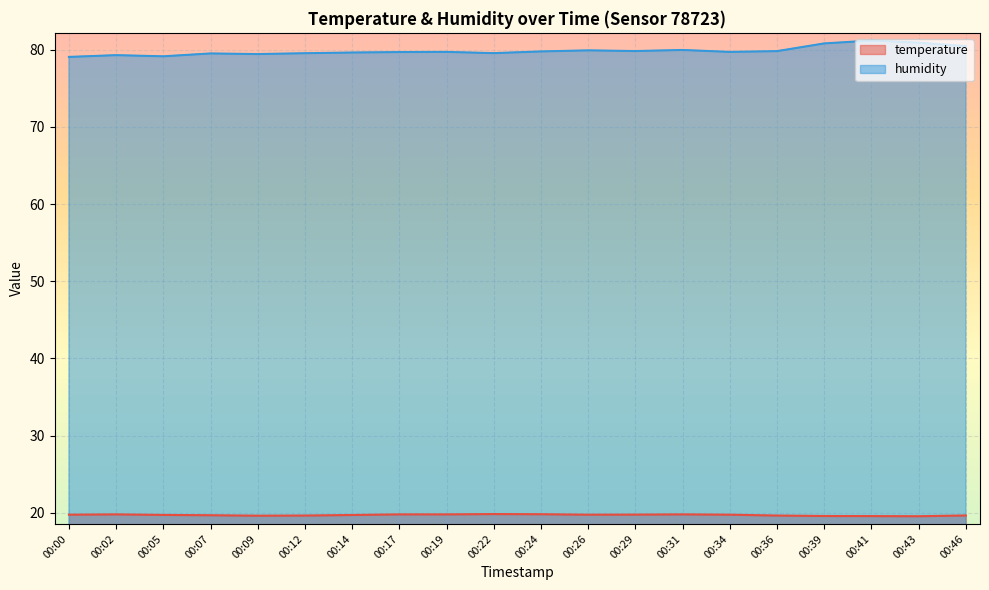

Reading left to right, transcribe all the data shown in this chart.

temperature: 00:00=19.8	00:02=19.8	00:05=19.7	00:07=19.7	00:09=19.6	00:12=19.6	00:14=19.7	00:17=19.8	00:19=19.8	00:22=19.8	00:24=19.8	00:26=19.8	00:29=19.8	00:31=19.8	00:34=19.8	00:36=19.6	00:39=19.6	00:41=19.6	00:43=19.6	00:46=19.7
humidity: 00:00=79.1	00:02=79.3	00:05=79.2	00:07=79.5	00:09=79.5	00:12=79.6	00:14=79.7	00:17=79.7	00:19=79.7	00:22=79.6	00:24=79.8	00:26=79.9	00:29=79.8	00:31=80.0	00:34=79.7	00:36=79.8	00:39=80.8	00:41=81.2	00:43=80.9	00:46=80.5